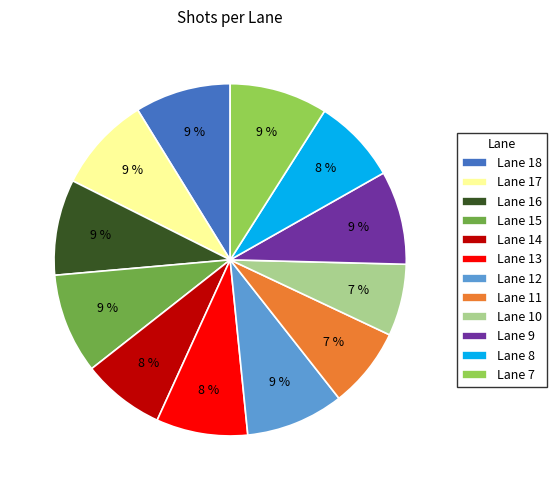

What percentage is the Lane 14 slice, to the nearest percent?

8%